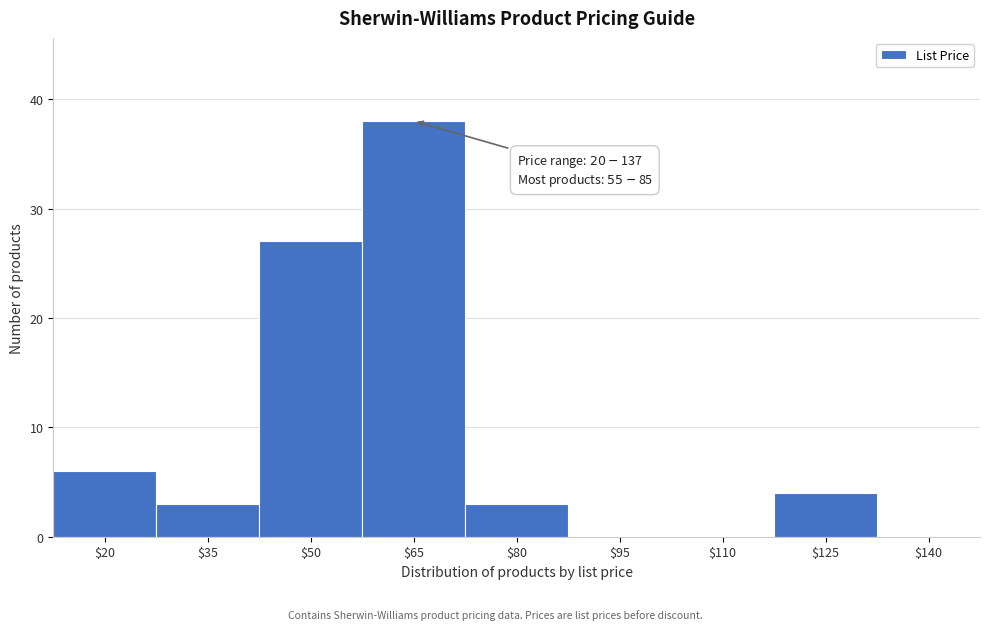

What is the sum of all values?

81